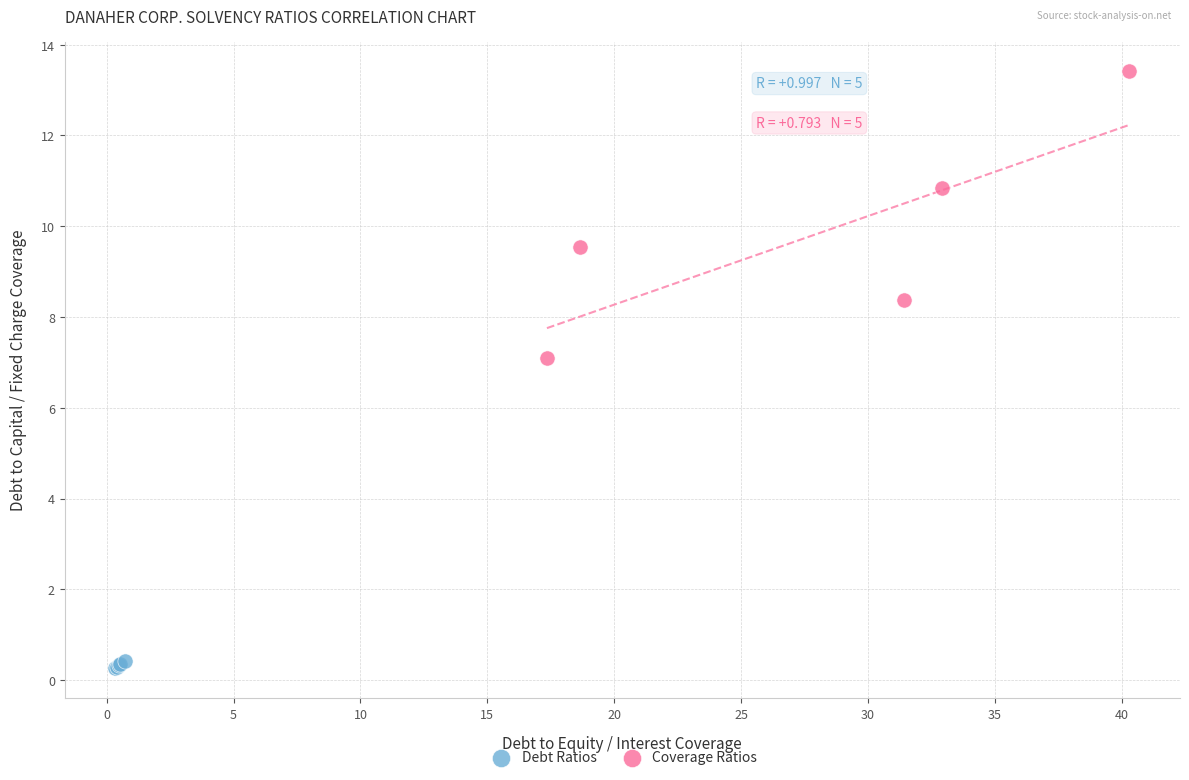

Which series has the widest spread of Y values?

Coverage Ratios